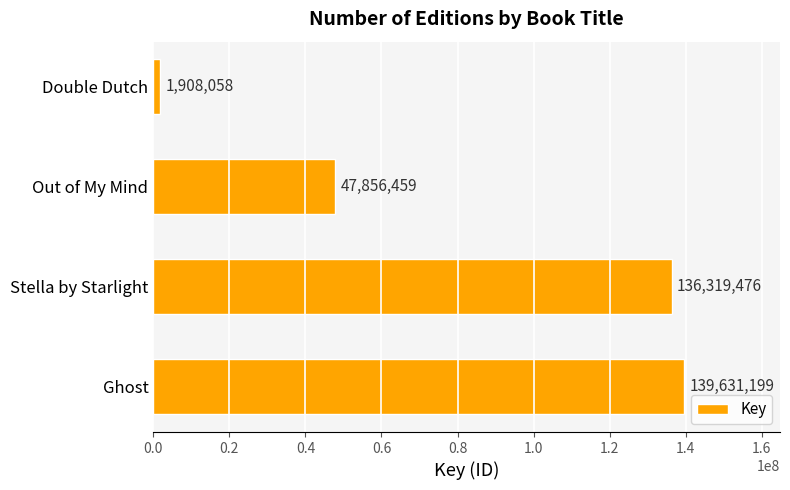

Reading top to bottom, transcribe all the data shown in this chart.

1908058	47856459	136319476	139631199